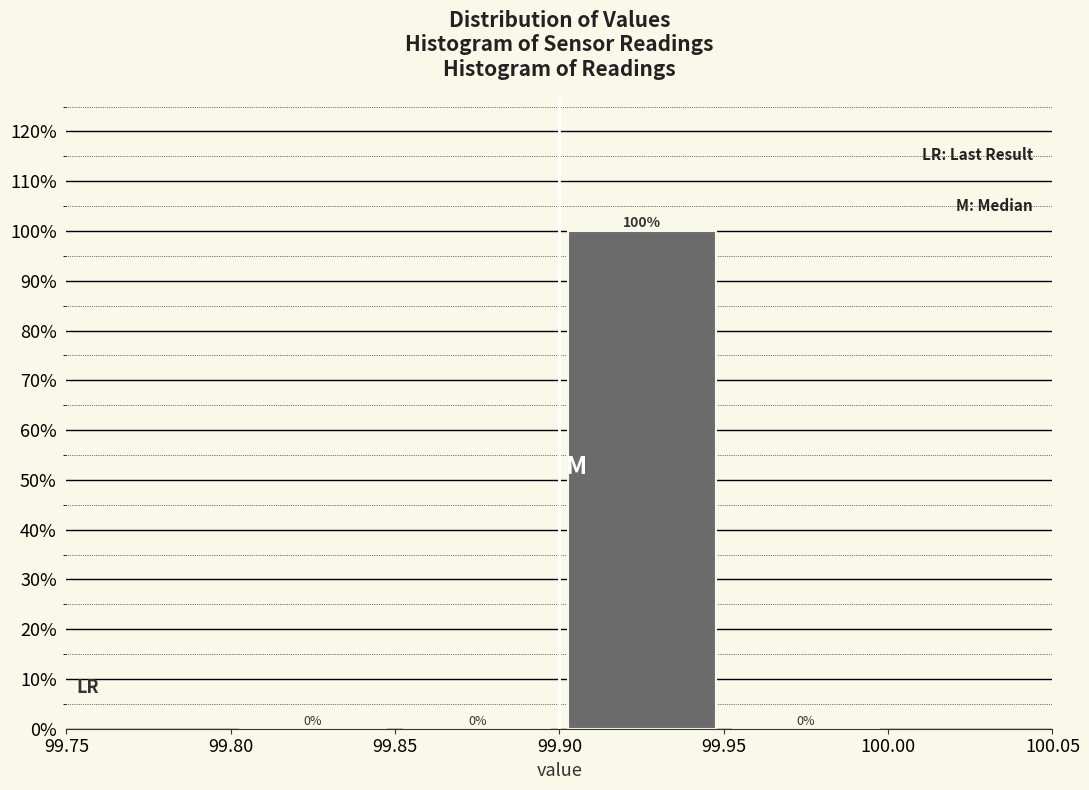

Reading left to right, list every bar in this chart as the range it spans on the x-axis followed by its height.

99.80 to 99.85: 0
99.85 to 99.90: 0
99.90 to 99.95: 100
99.95 to 100.00: 0